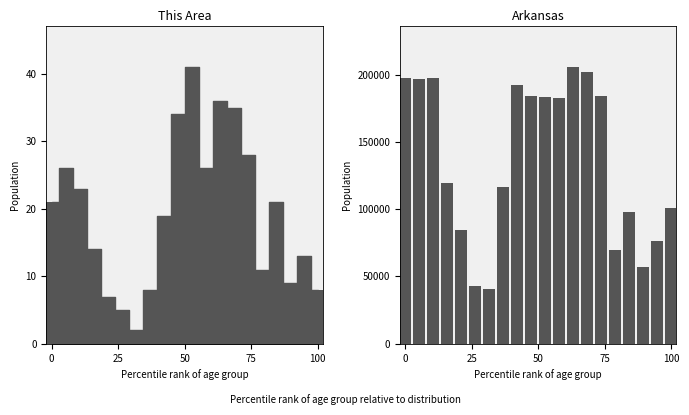

What is the sum of all Arkansas values?

2730539